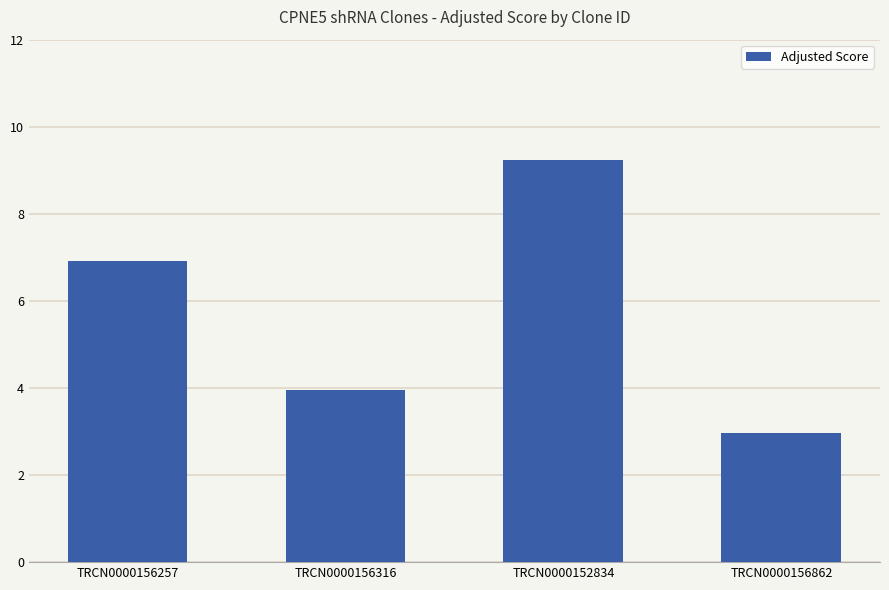

Reading left to right, list all the values displayed in this chart.

TRCN0000156257=6.9	TRCN0000156316=4.0	TRCN0000152834=9.2	TRCN0000156862=3.0